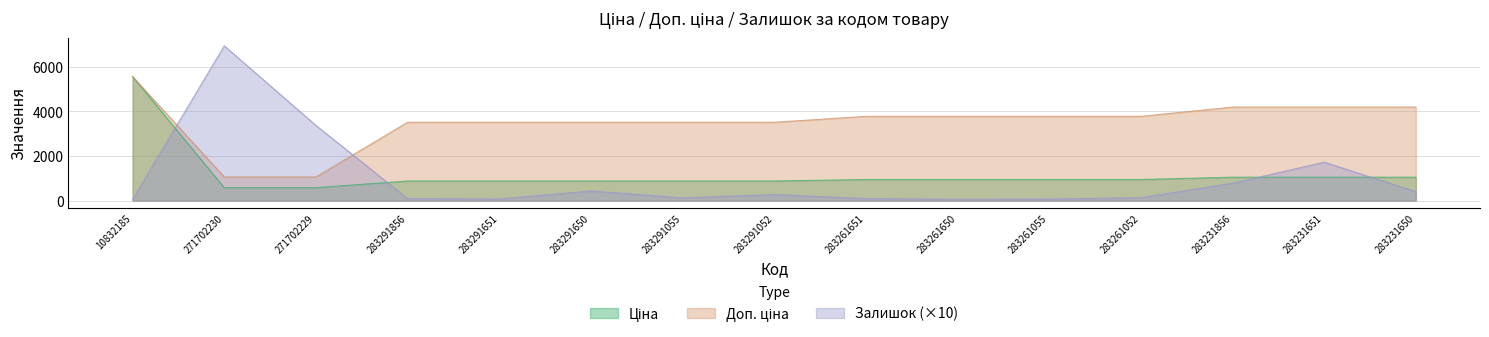

What is the difference between the highest and lowest values at 283261650?

3717.0